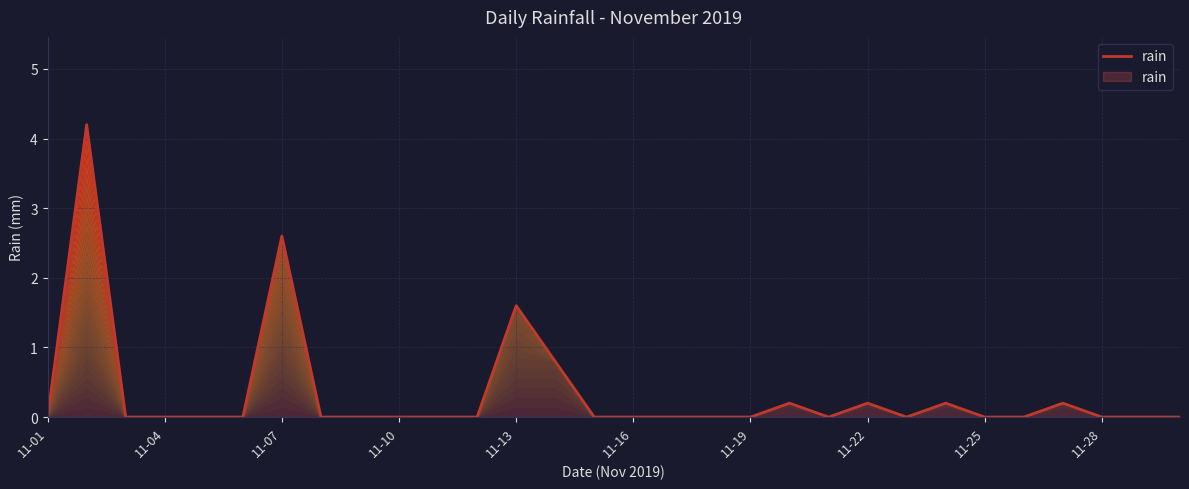

What is the difference between the maximum and minimum values?

4.2